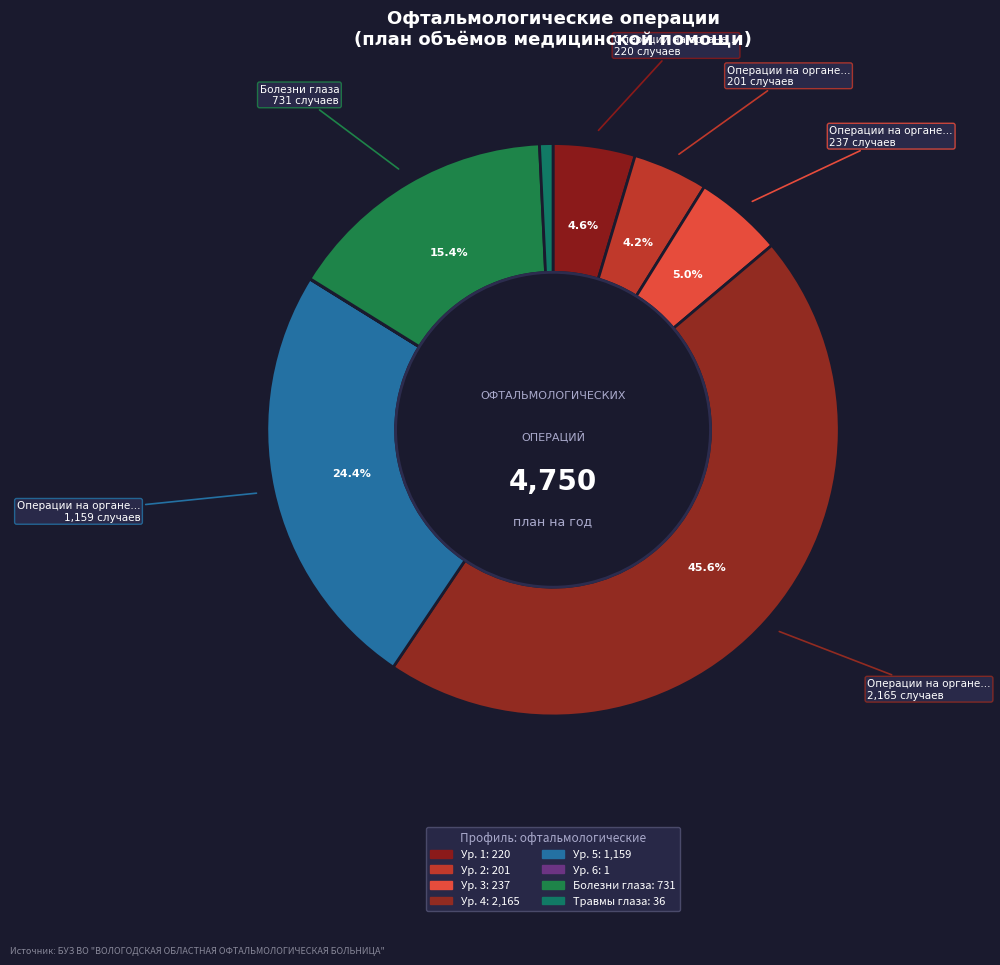

Rank the categories by value from highest to lowest.

Операции на органе зрения (уровень 4), Операции на органе зрения (уровень 5), Болезни глаза, Операции на органе зрения (уровень 3), Операции на органе зрения (уровень 1), Операции на органе зрения (уровень 2), Травмы глаза, Операции на органе зрения (уровень 6)